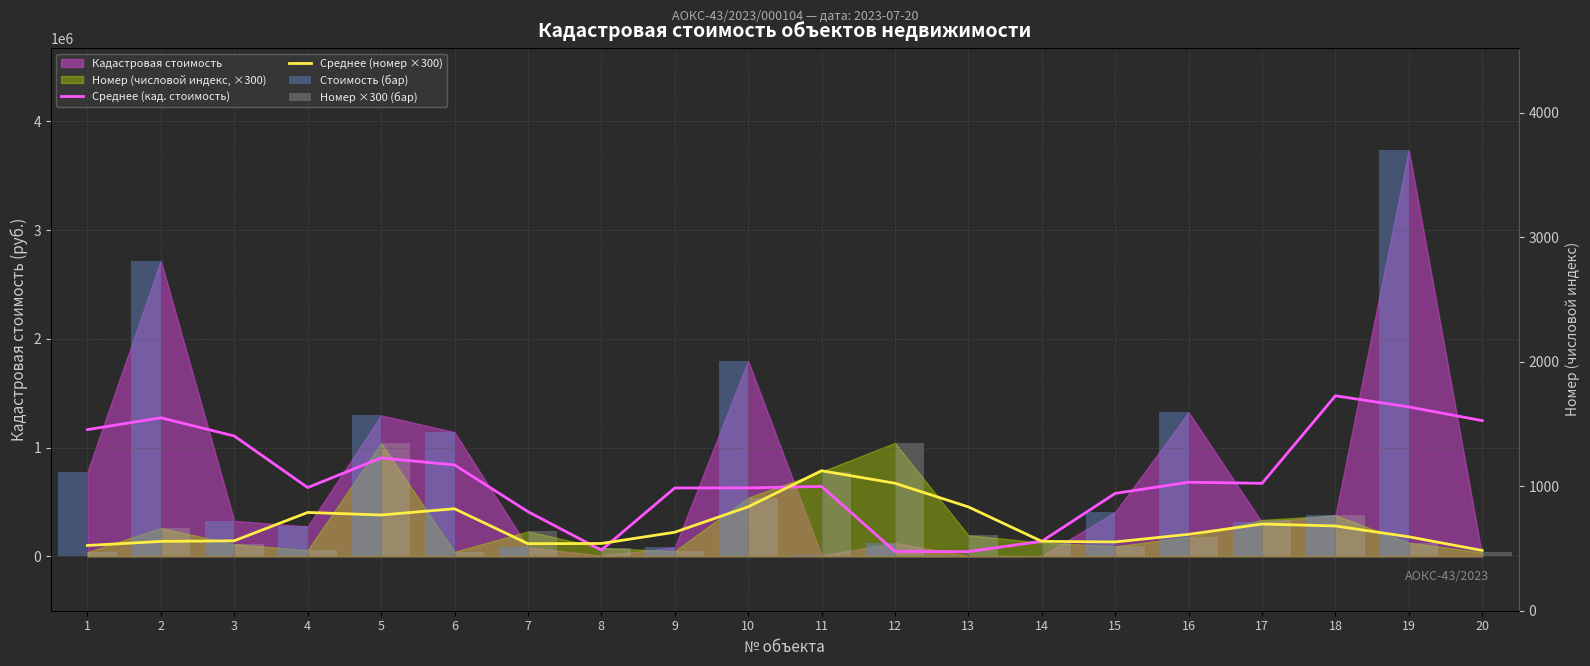

What is the value of the Среднее (кад. стоимость) bar at the 13th from the left?

43492.9